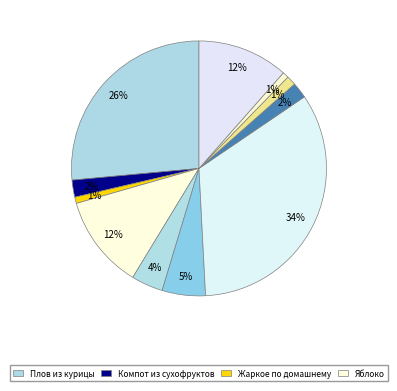

Count the number of slices in the pie.

11